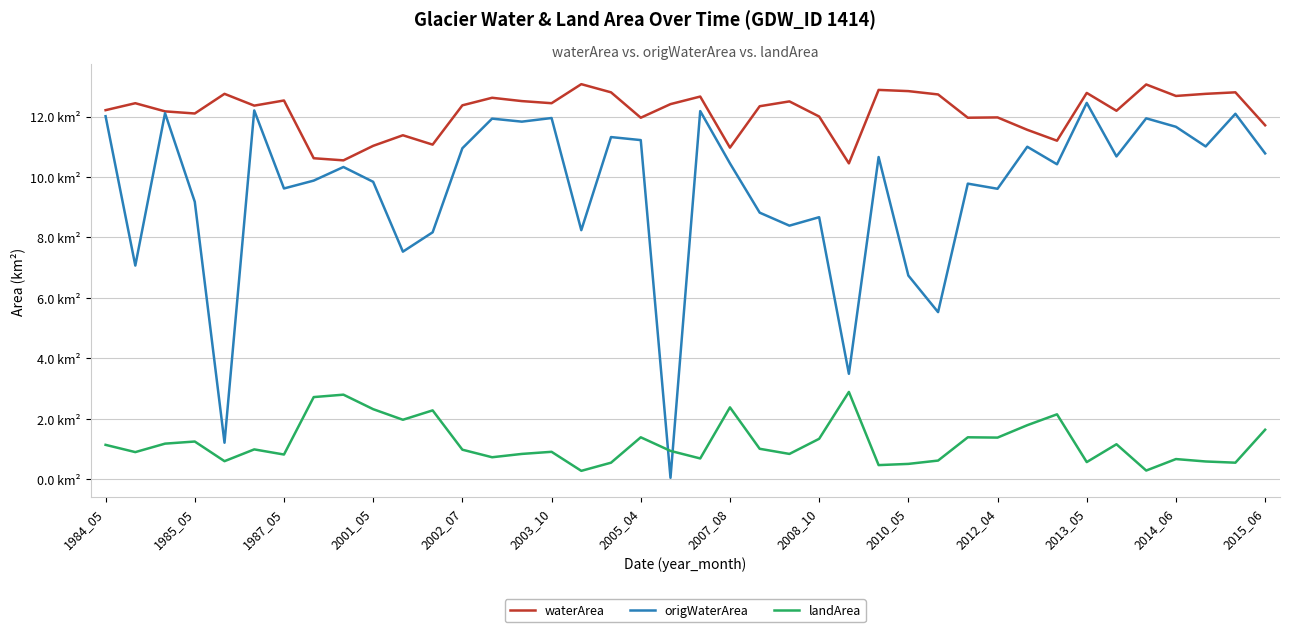

What are all the series names shown in the legend?

waterArea, origWaterArea, landArea